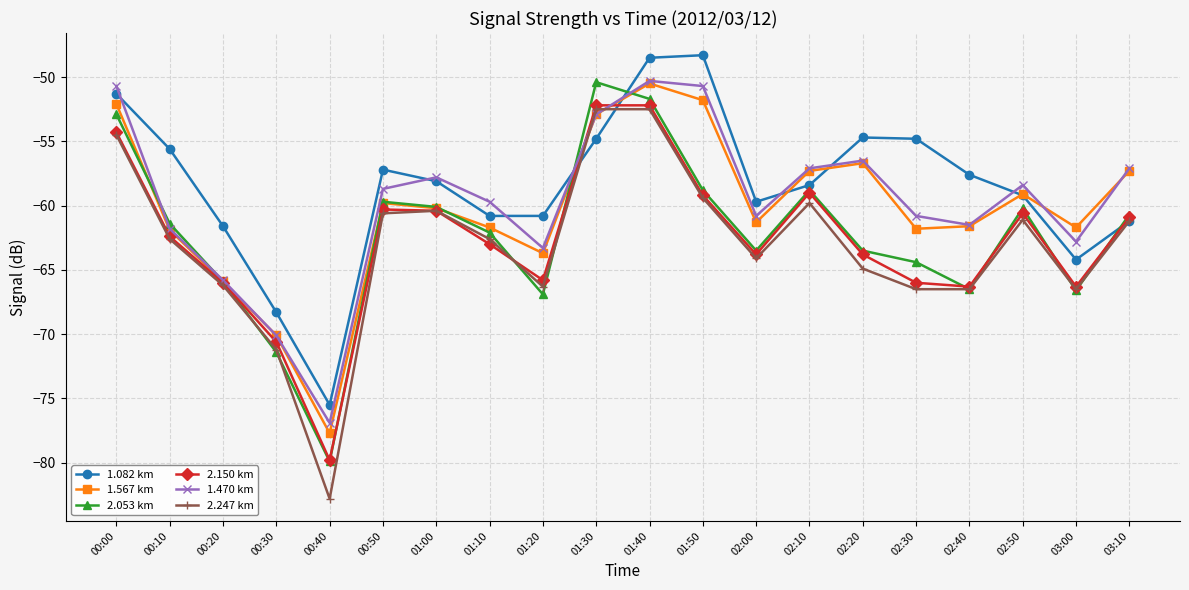

Which category has the lowest value across all series?

00:40